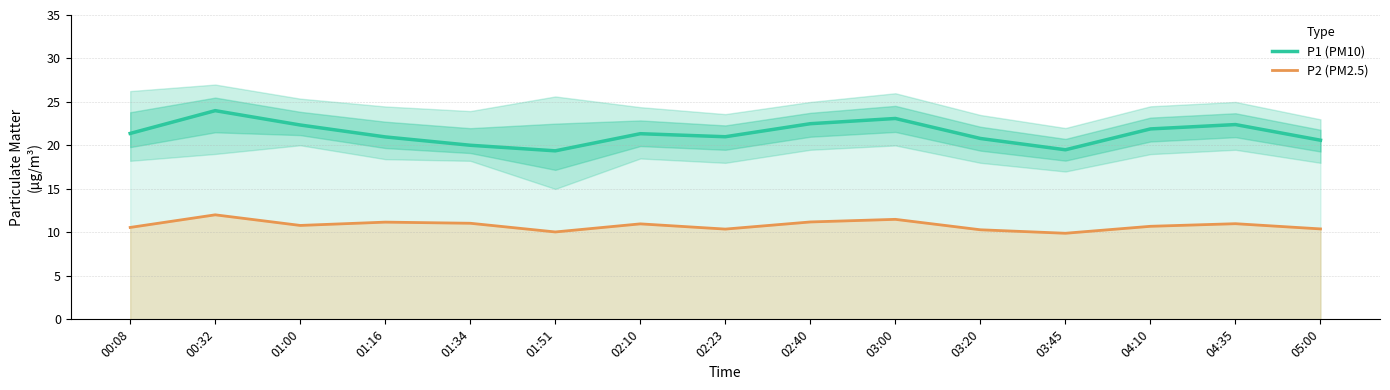

What are all the series names shown in the legend?

P1 (PM10), P2 (PM2.5)